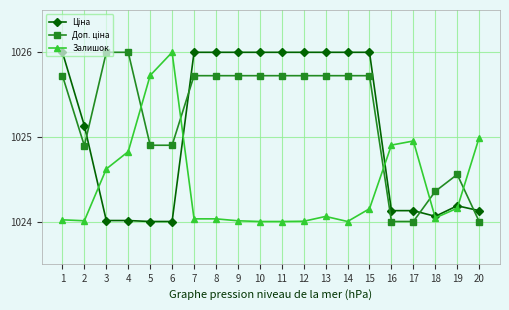

What is the greatest value displayed?

1026.0